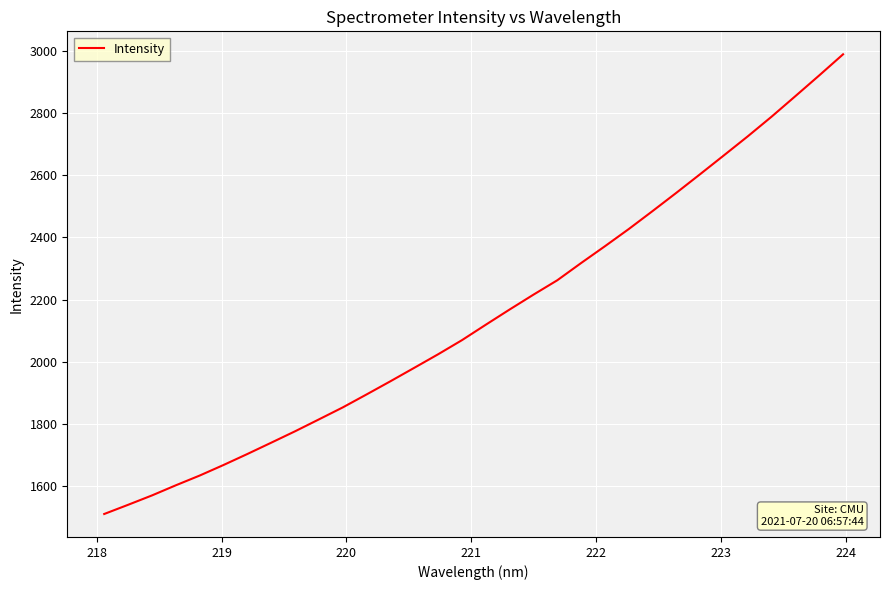

What is the smallest value displayed?

1509.8